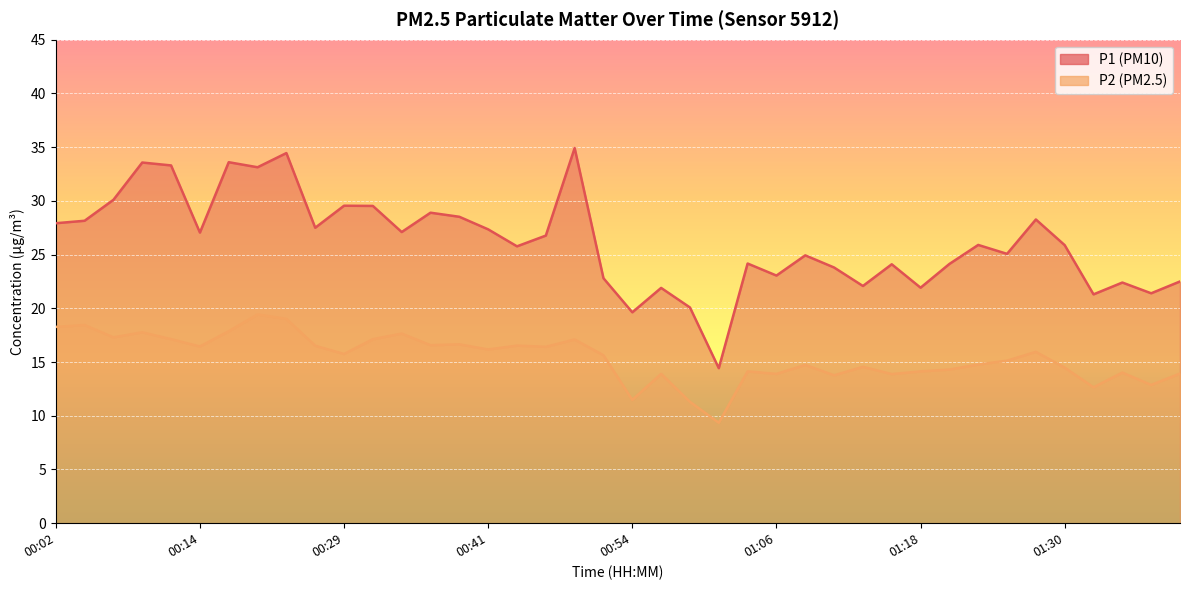

Which category has the lowest value across all series?

01:01